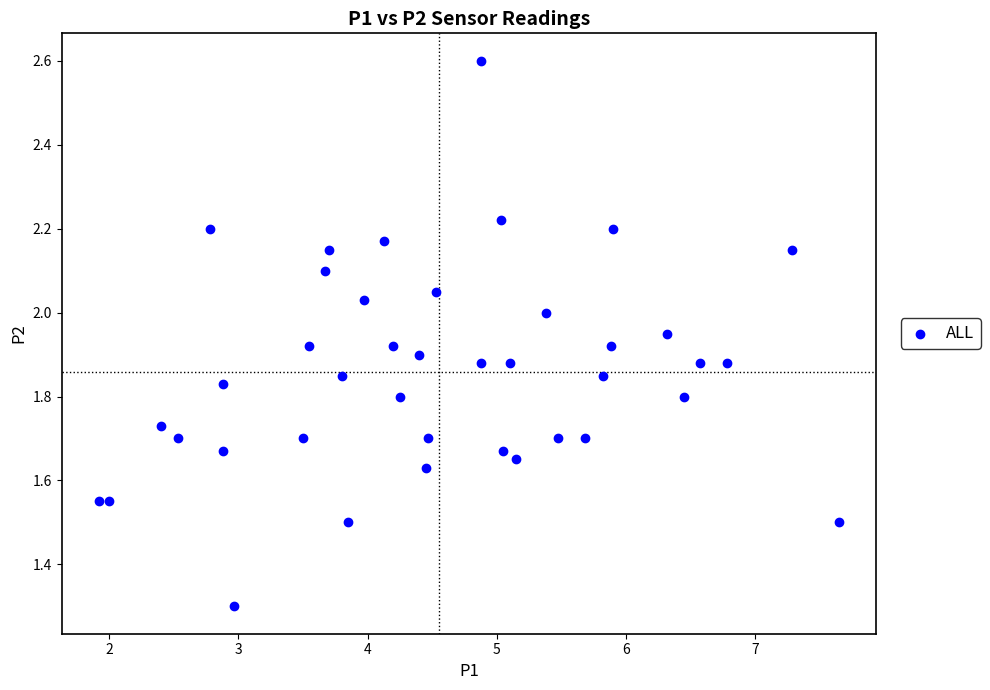

What Y value in the scatter plot is closest to 1?

1.3